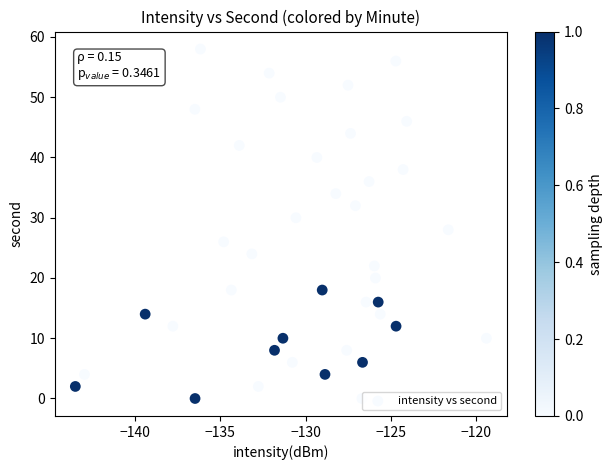

How many data points are displayed?

40